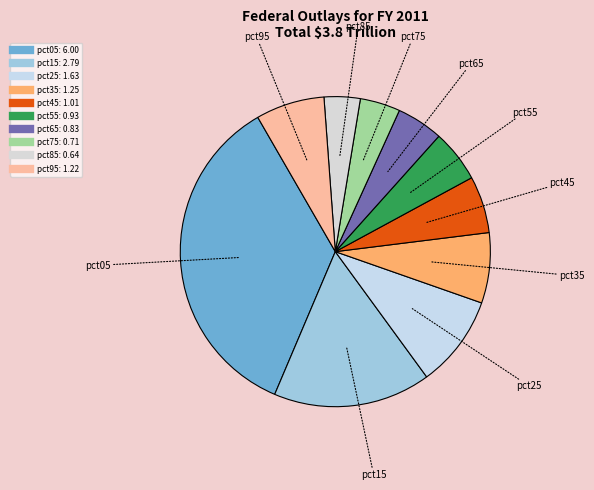

Does any single category account for the majority?

No